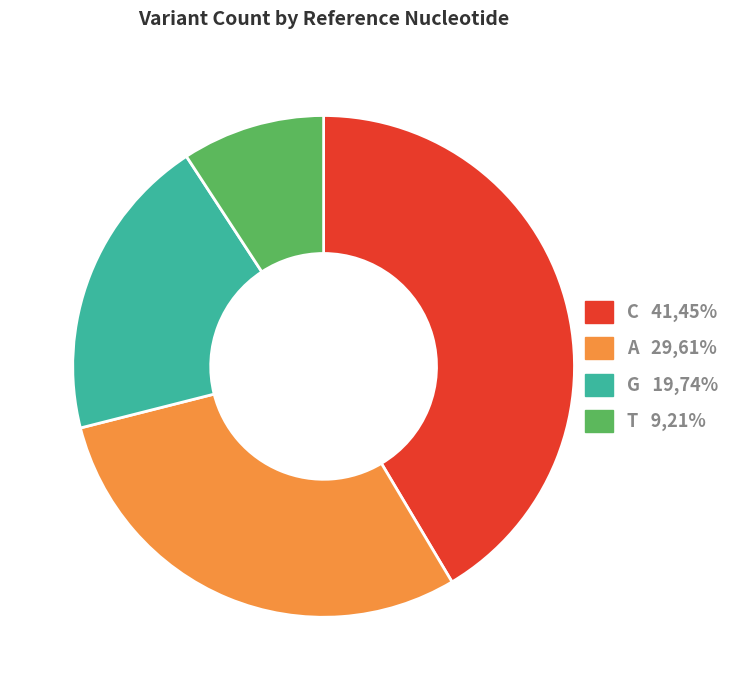

How many segments does this pie chart have?

4